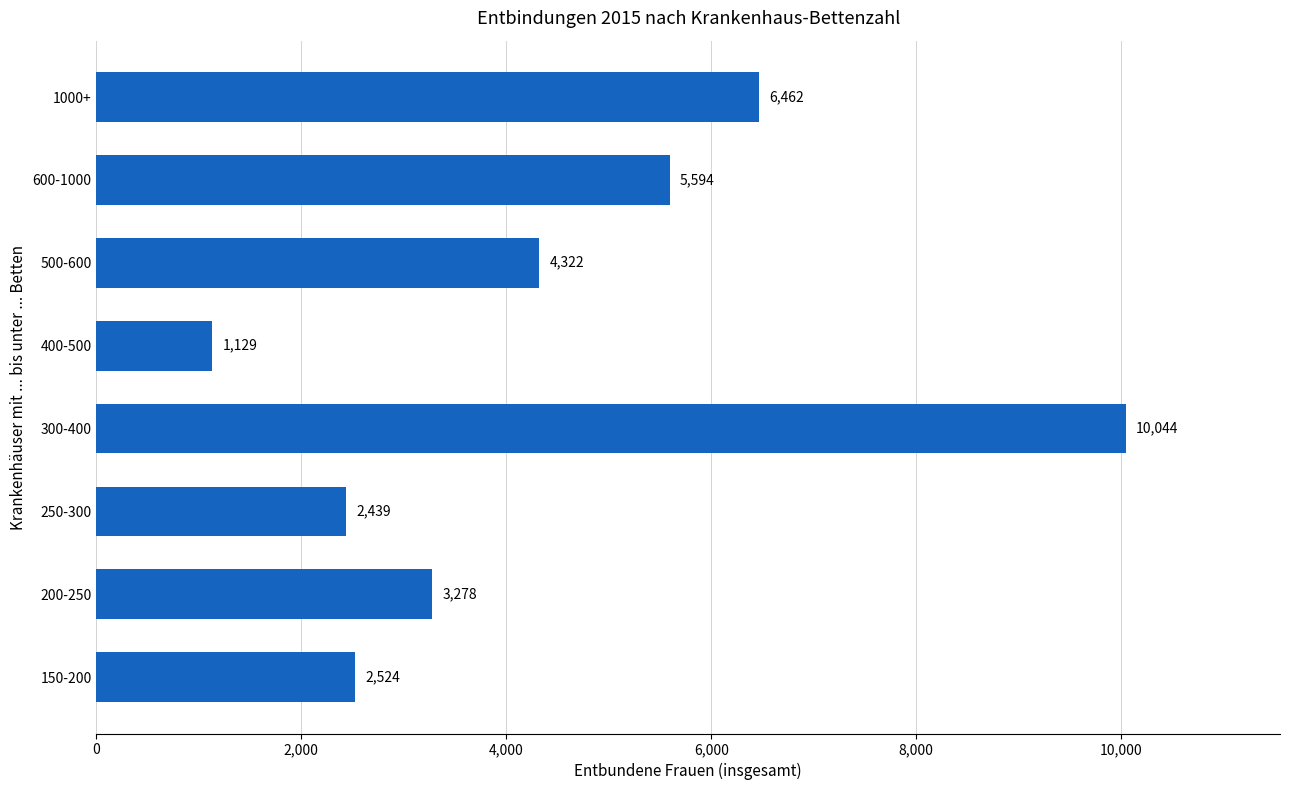

Which category has the lowest value across all series?

400-500